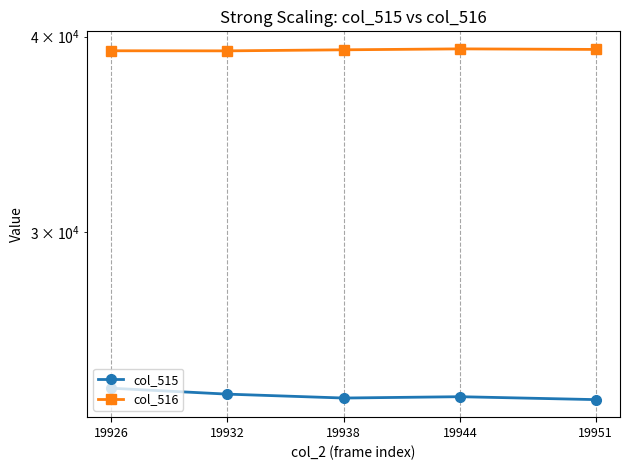

True or false: col_515 has more than 2 interior local peaks.

False